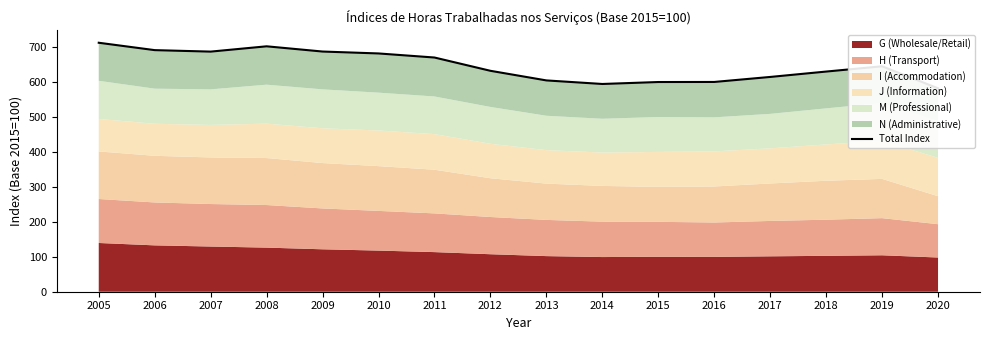

List the labels in order of value, smallest first.

2020, 2014, 2015, 2016, 2013, 2017, 2018, 2012, 2019, 2011, 2010, 2007, 2009, 2006, 2008, 2005